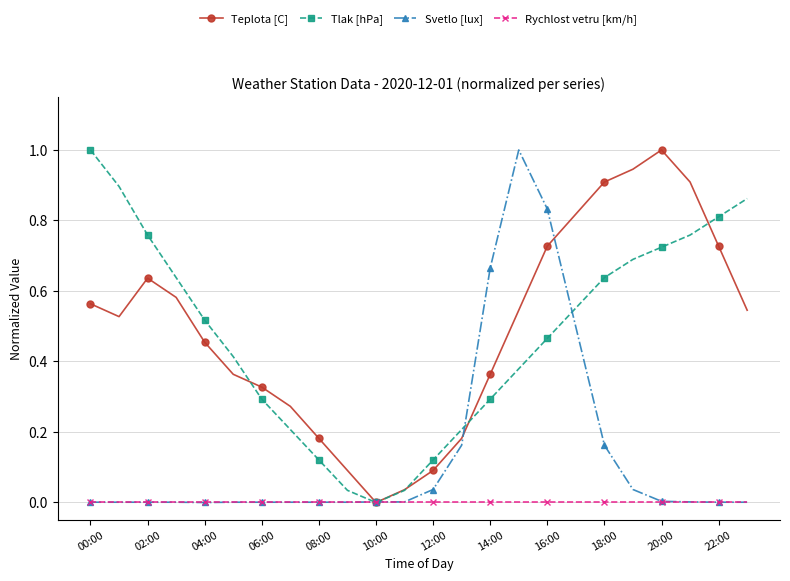

In Tlak [hPa], how many points are lower than both neighbors (excluding endpoints)?

1